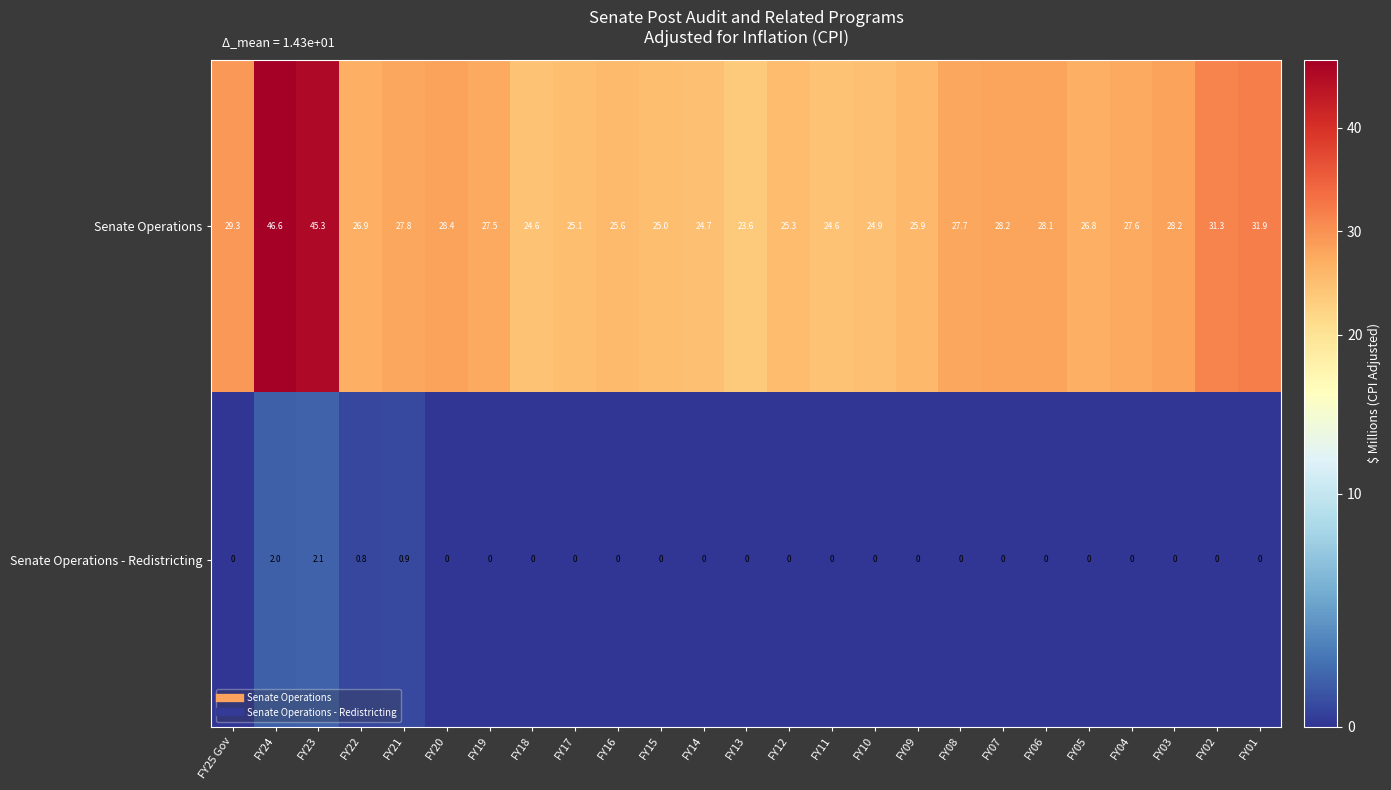

Which series has the widest spread of values?

Senate Operations